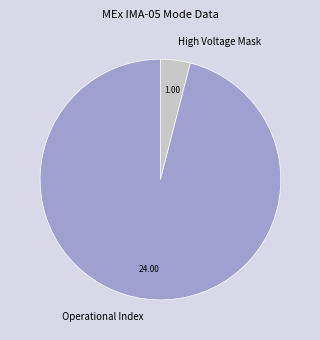

How many segments does this pie chart have?

2